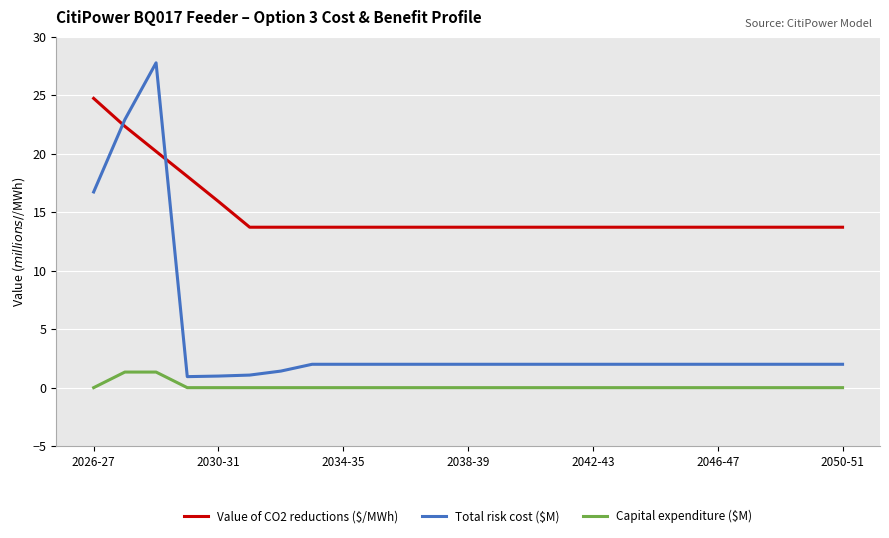

At how many categories does at least one series exceed 8?

25